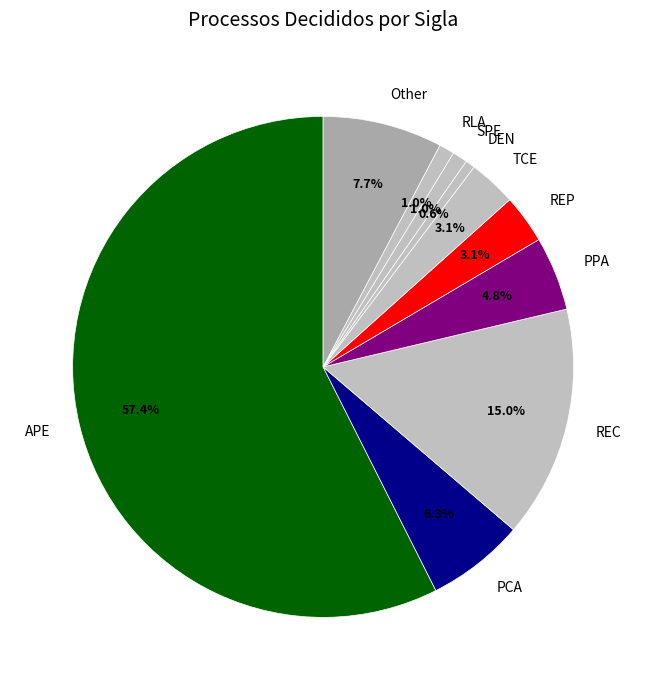

True or false: RLA accounts for 8% of the total.

False